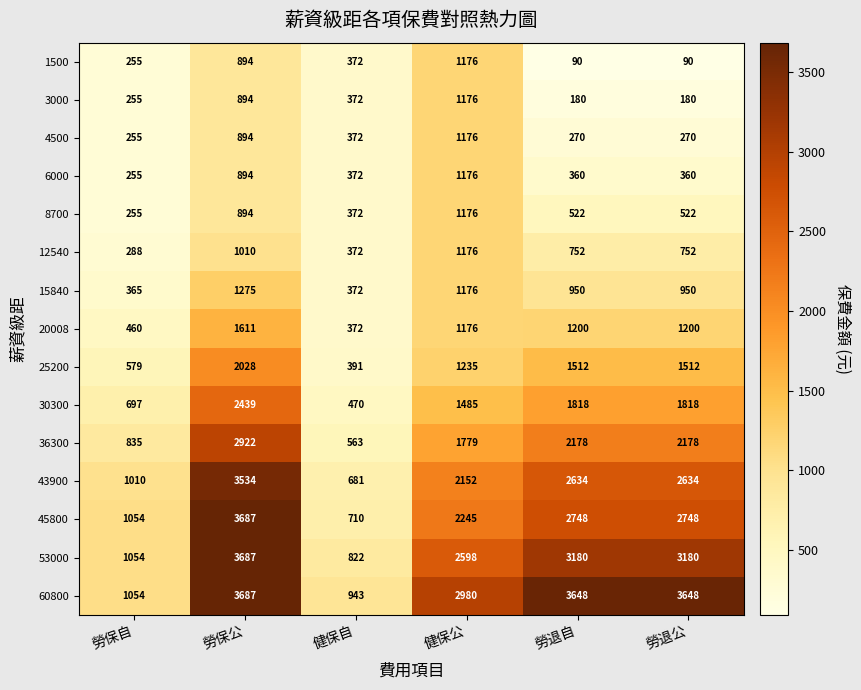

At how many categories does at least one series exceed 1445?

4